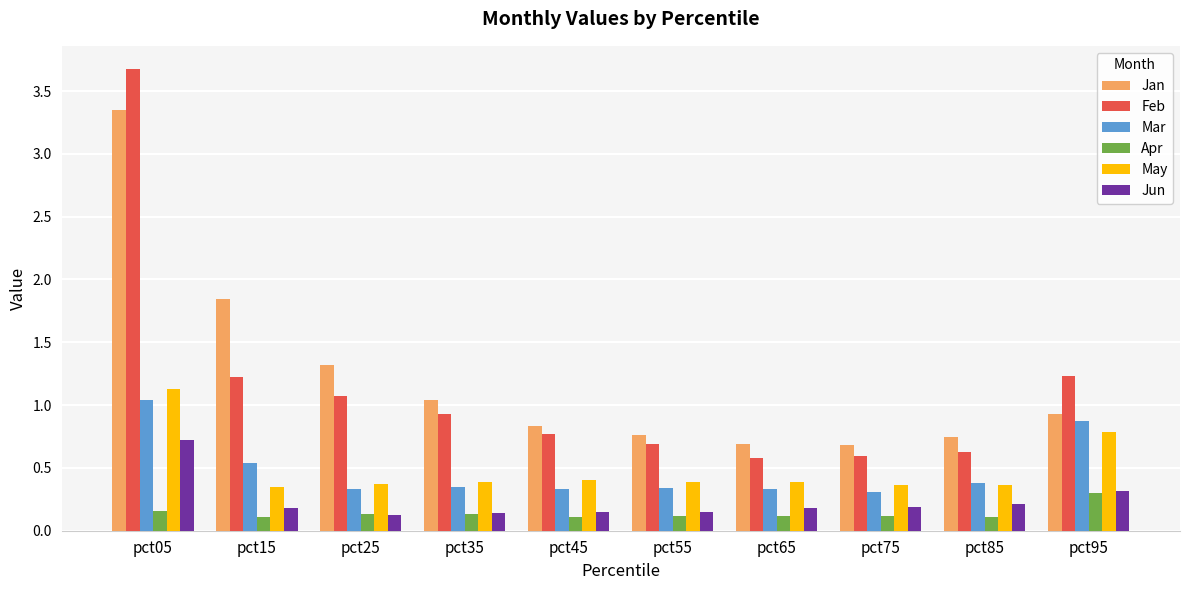

Which category has the highest value across all series?

pct05